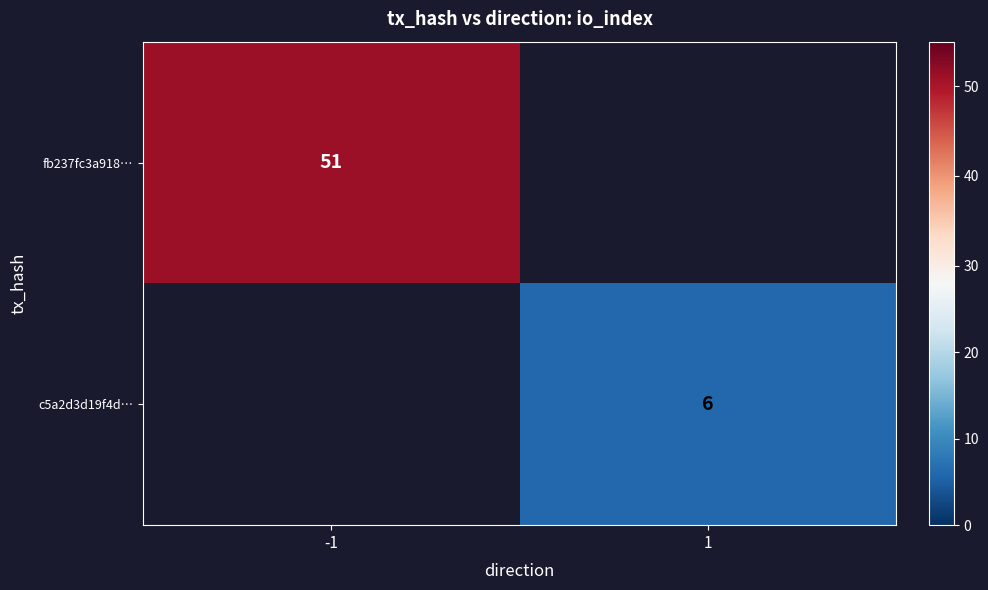

How many series are shown in this chart?

2